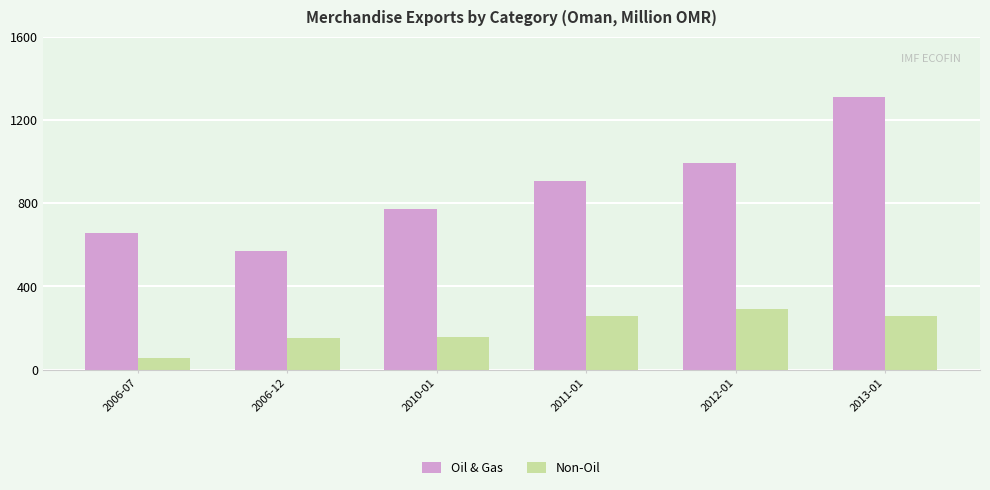

Which series has the largest total across all categories?

Oil & Gas